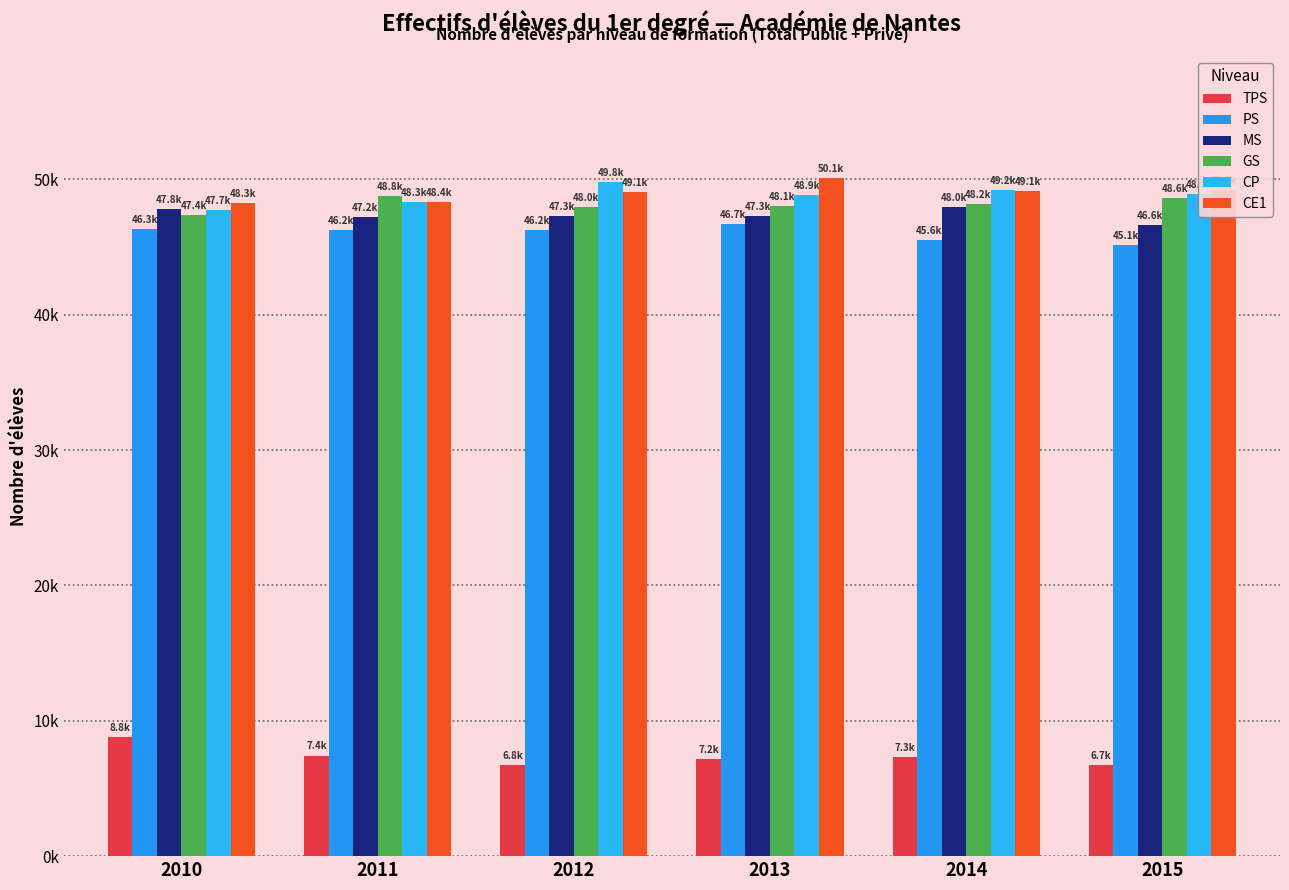

Does the chart contain any negative values?

No